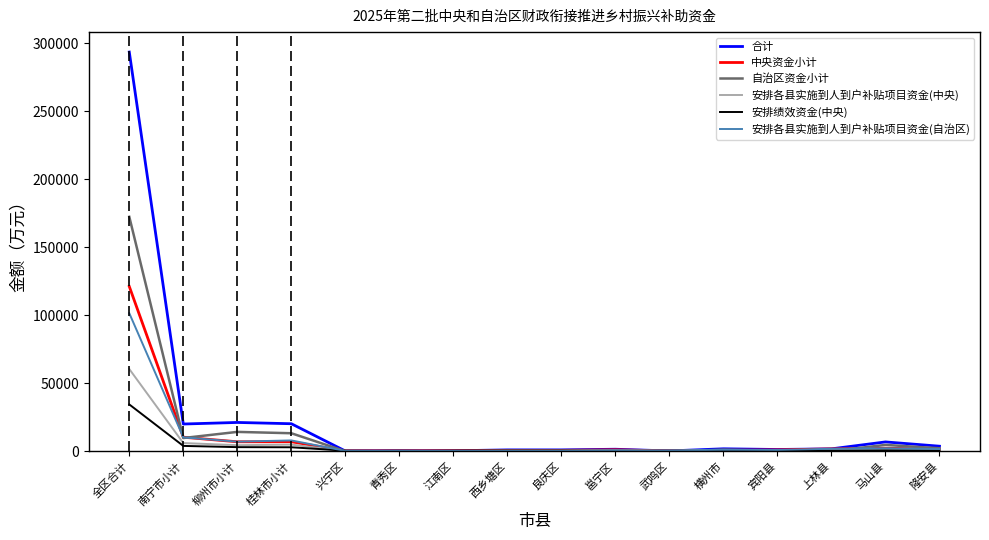

What is the maximum value for 安排绩效资金(中央)?

34400